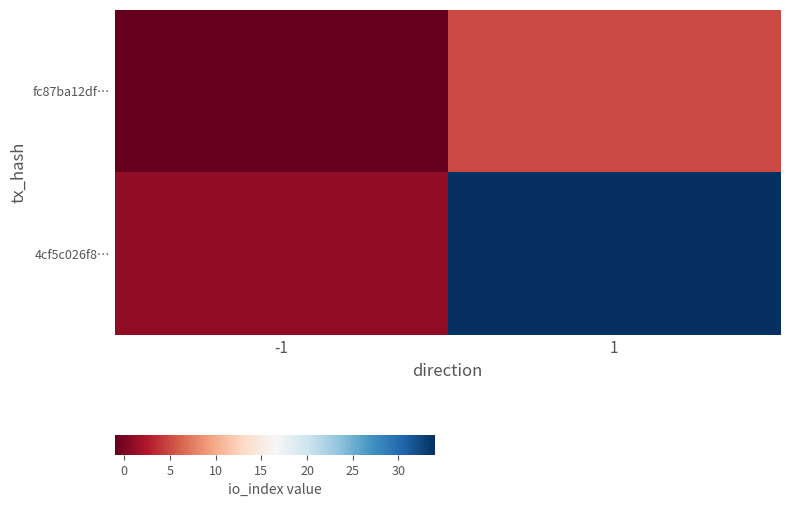

At which category is the sum across all series the highest?

1